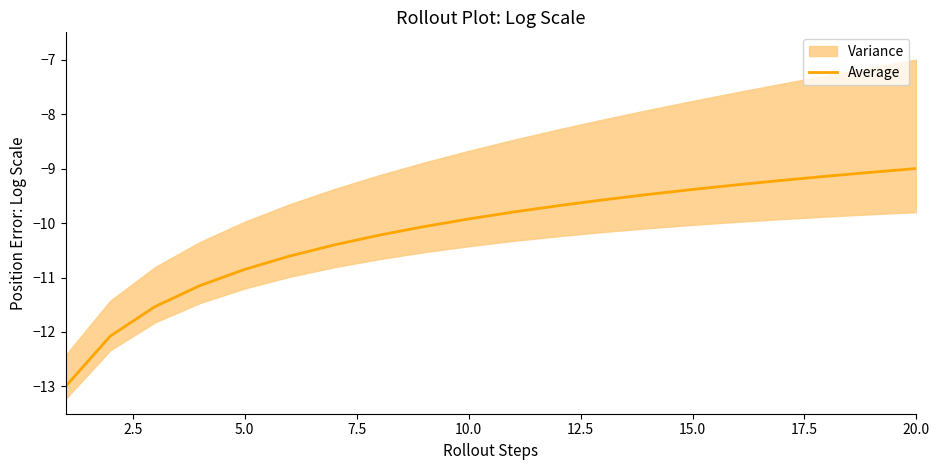

Is it true that Average equals -16.5 at 10.0?

False